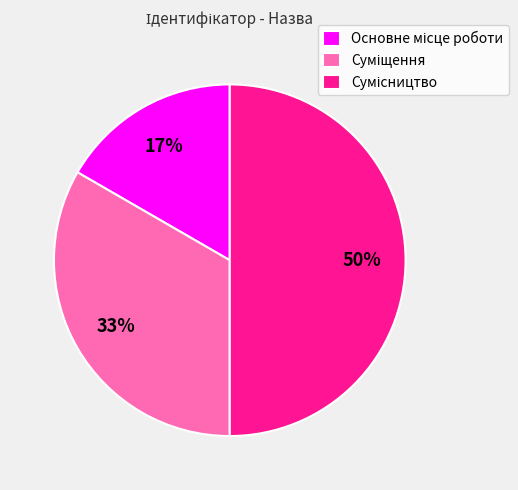

To the nearest percent, what is the average slice percentage?

33%